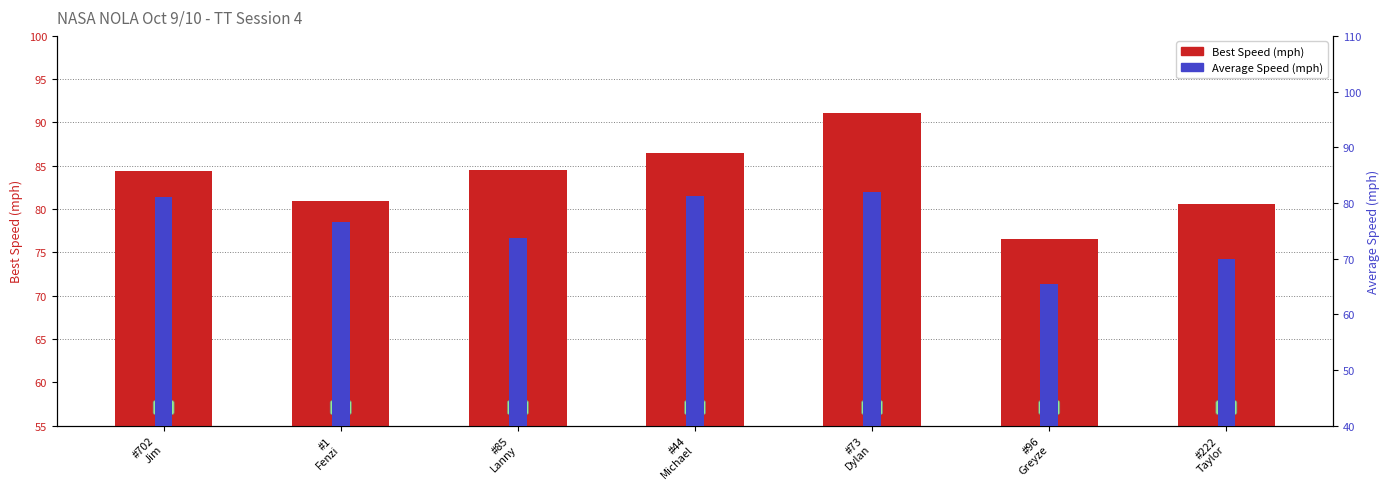

Which series has the widest spread of values?

Average Speed (mph)